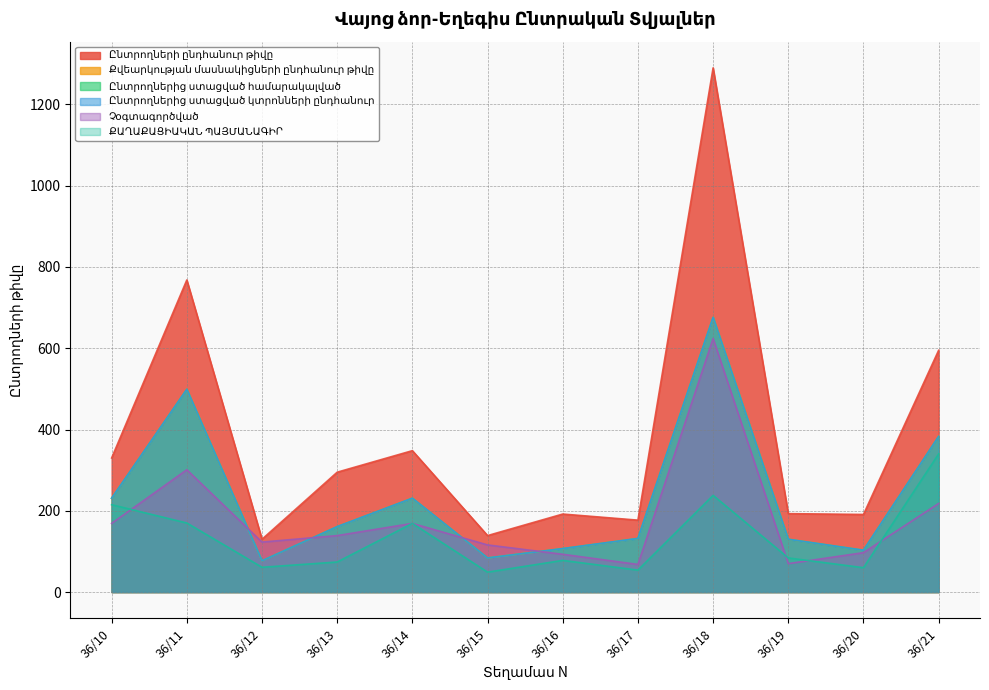

True or false: Քվեարկության մասնակիցների ընդհանուր թիվը and Ընտրողներից ստացված կտրոնների ընդհանուր intersect in this chart.

False